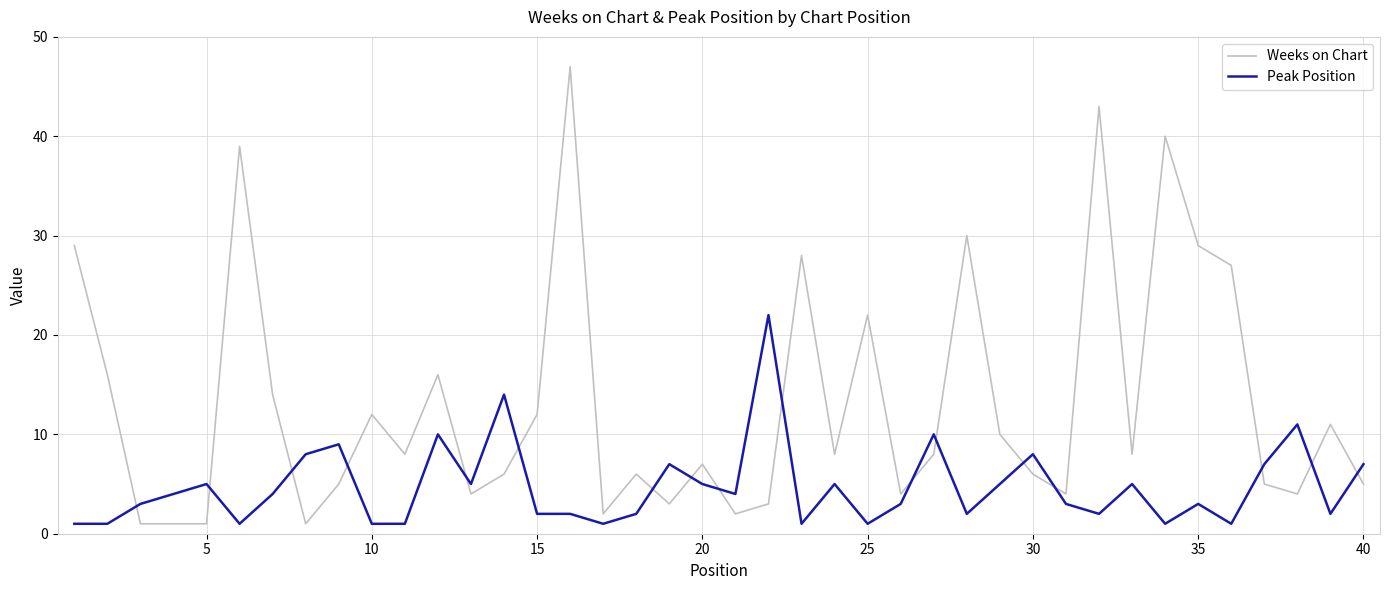

After their last crossing, which series has the higher values: Peak Position or Weeks on Chart?

Peak Position